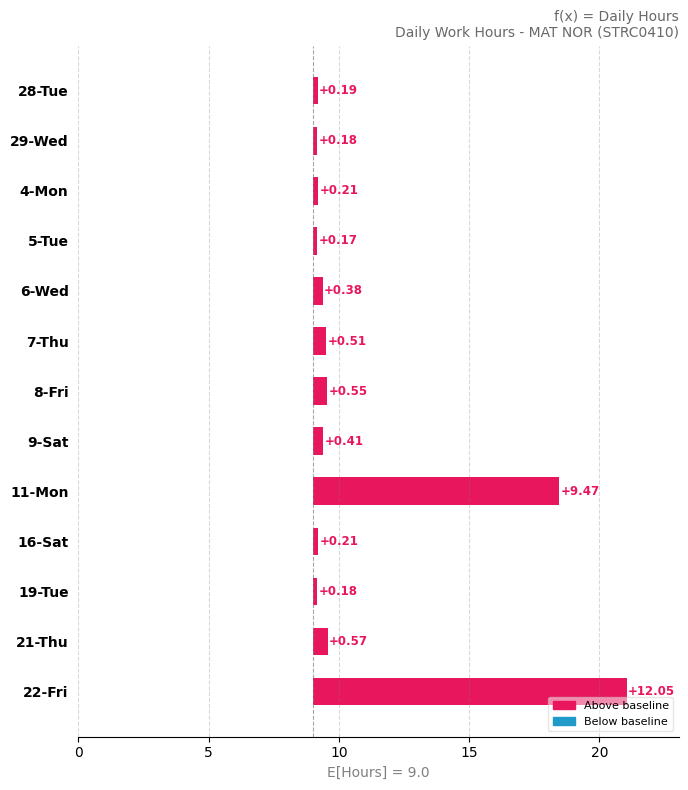

Reading left to right, what are all the values shown in this chart?

0.2	0.2	0.2	0.2	0.4	0.5	0.6	0.4	9.5	0.2	0.2	0.6	12.1